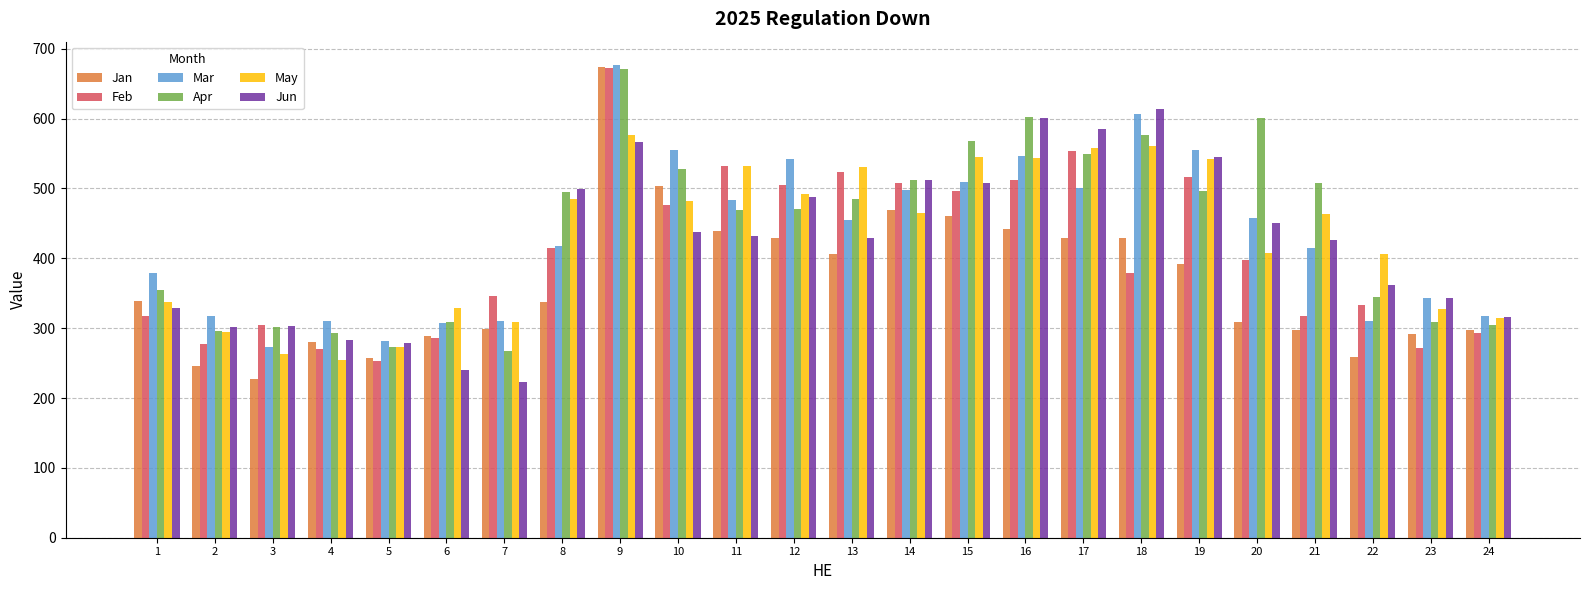

What is the difference between the highest and lowest values at 23?

71.2